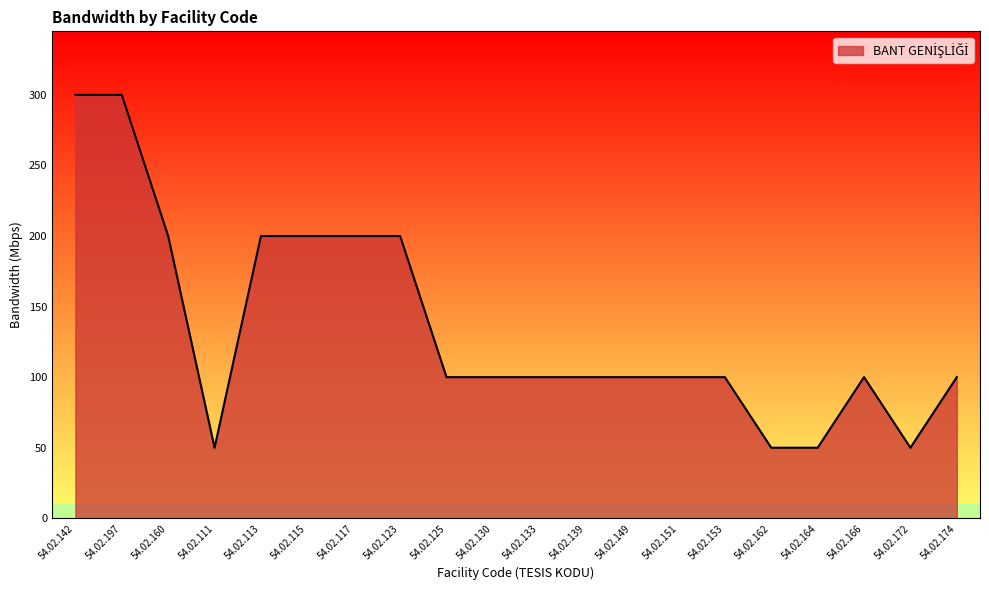

Reading left to right, list all the values displayed in this chart.

300	300	200	50	200	200	200	200	100	100	100	100	100	100	100	50	50	100	50	100